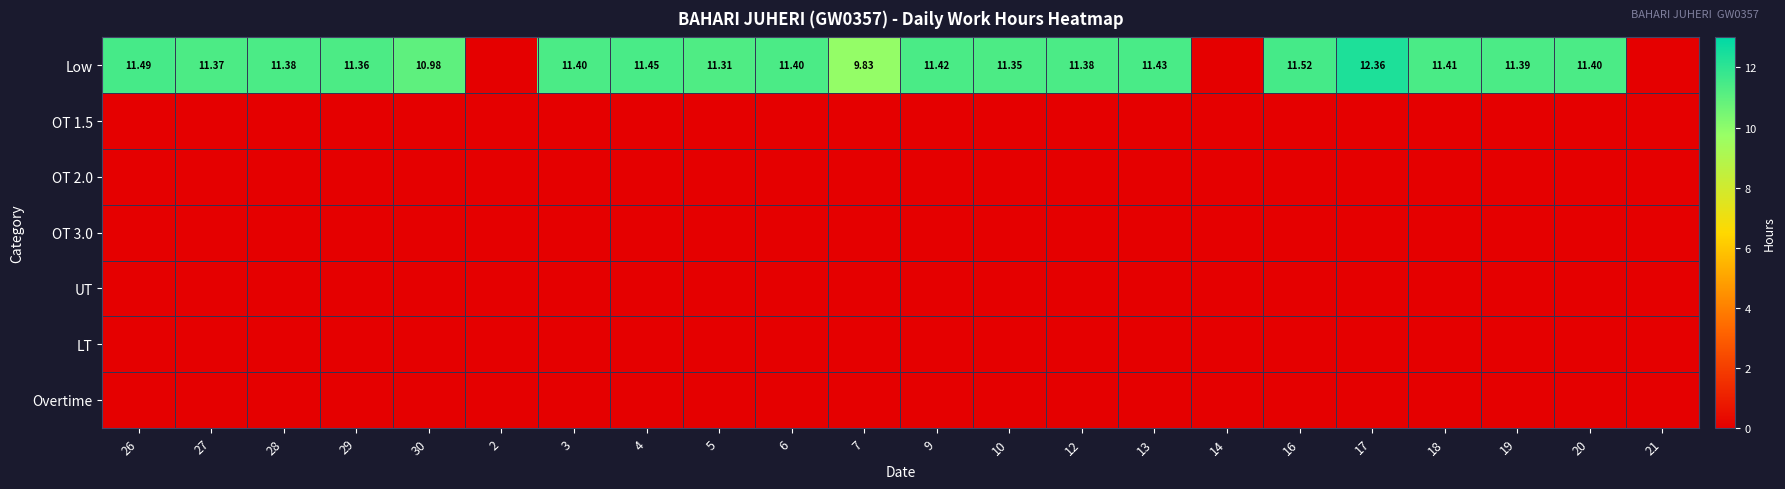

Which label corresponds to the smallest value in the chart?

2